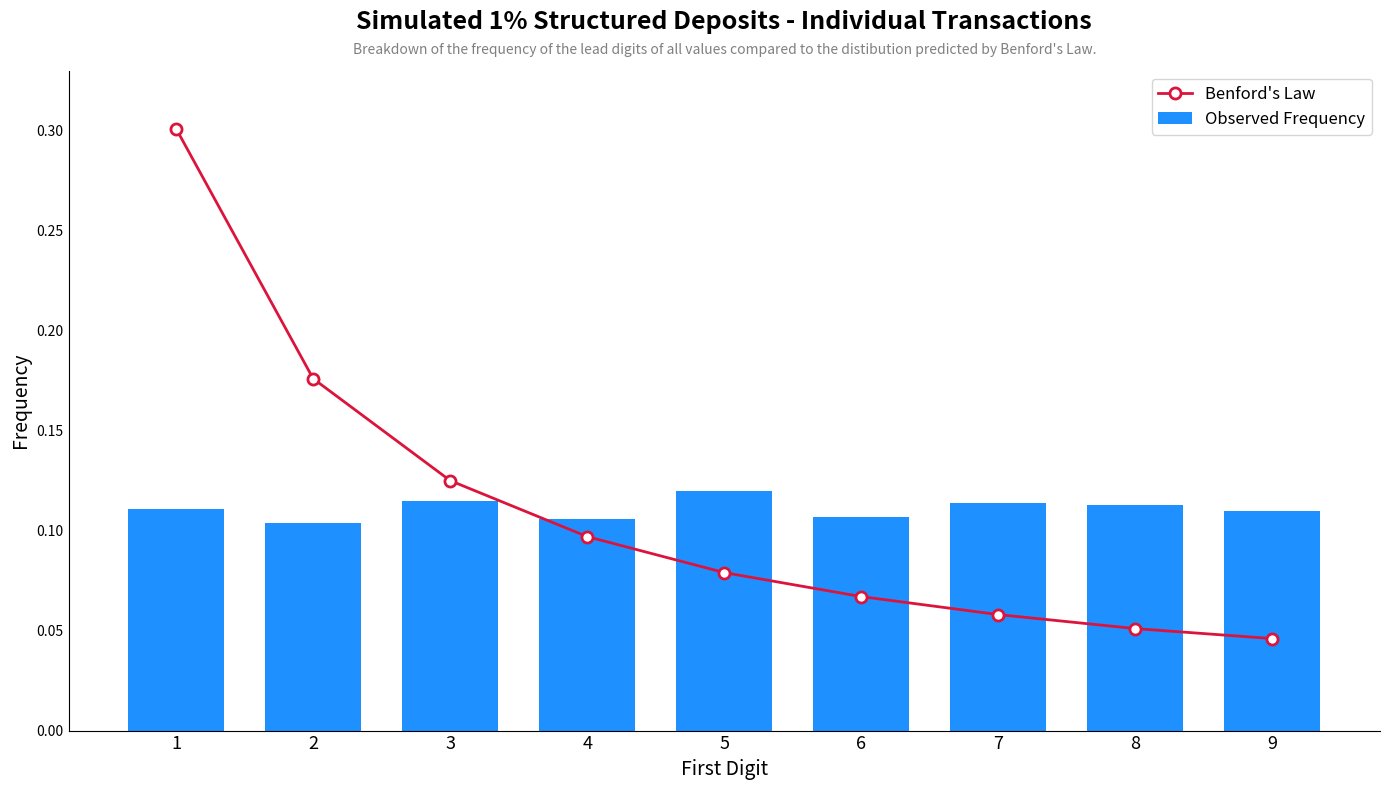

At which category does the chart reach its peak across all series?

1